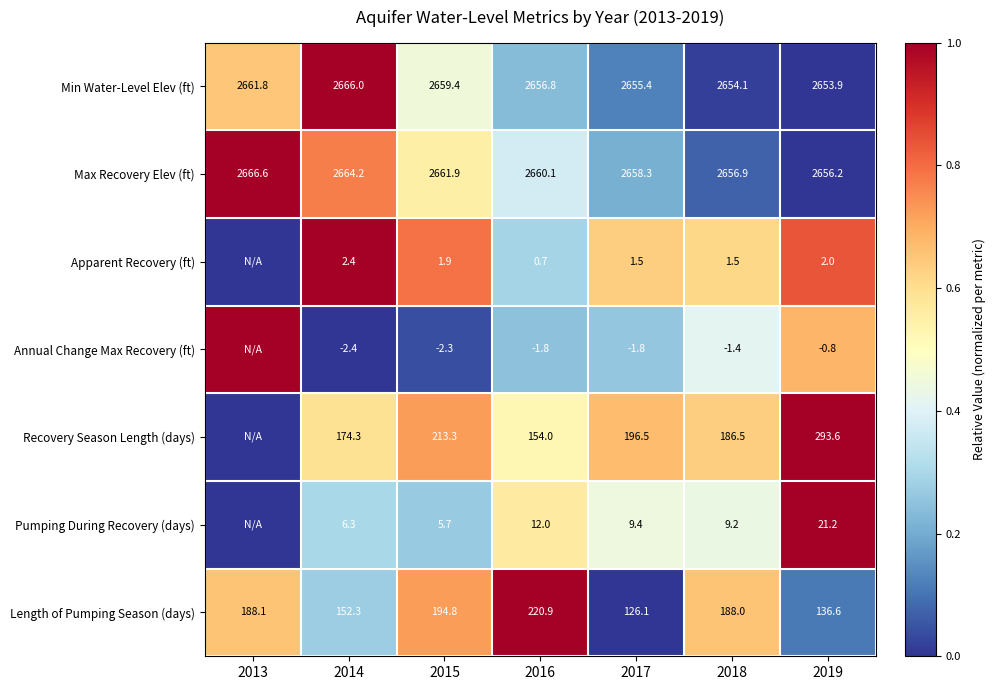

Is the value of Apparent Recovery (ft) at 2017 greater than the value of Annual Change Max Recovery (ft) at 2015?

Yes